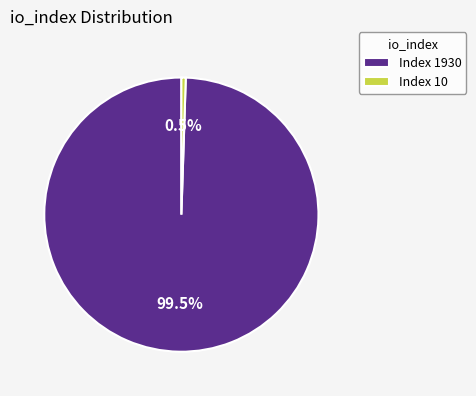

How many segments does this pie chart have?

2